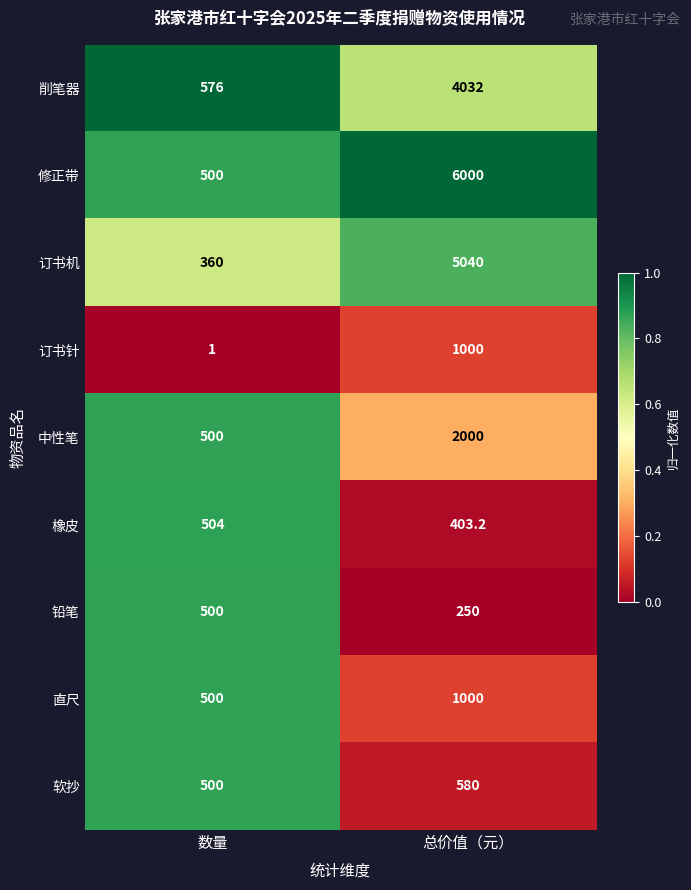

At which category is the sum across all series the highest?

总价值（元）